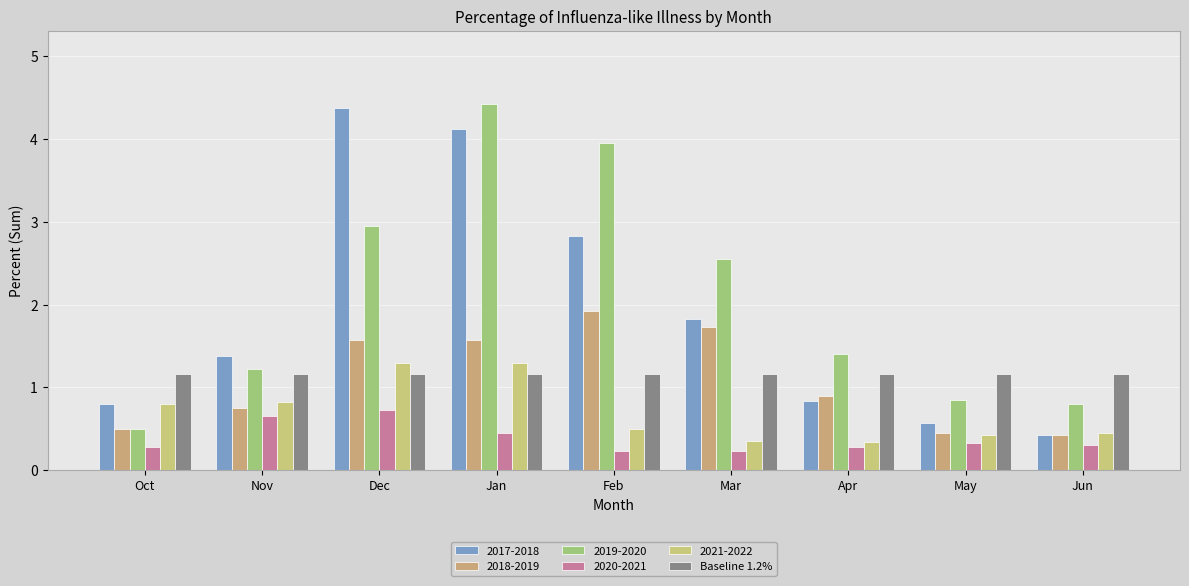

Are the bars horizontal?

No